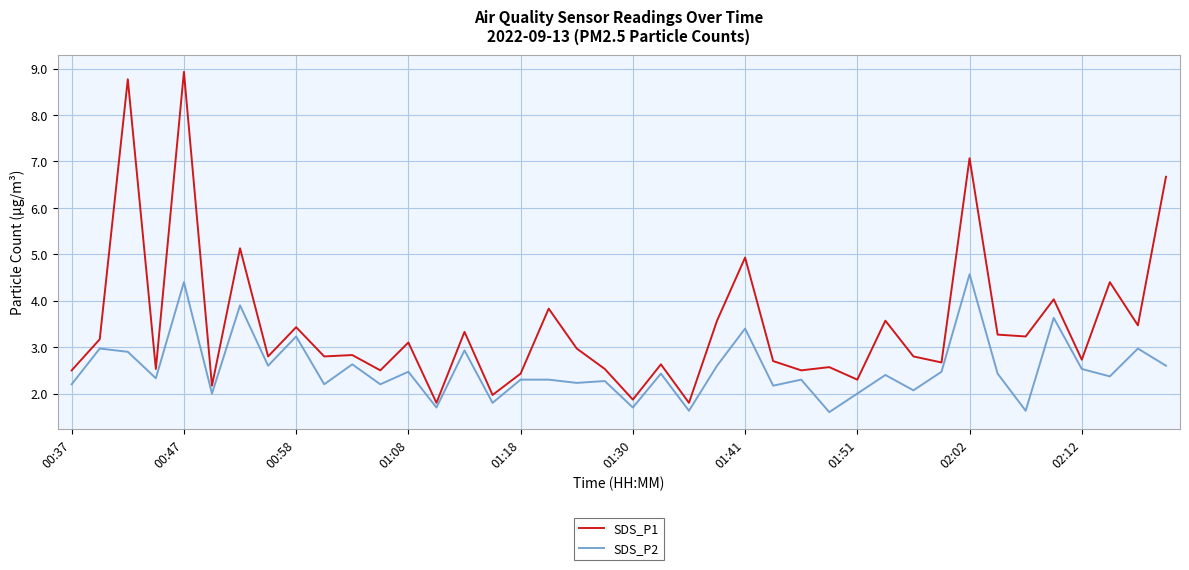

Which series has the largest total across all categories?

SDS_P1